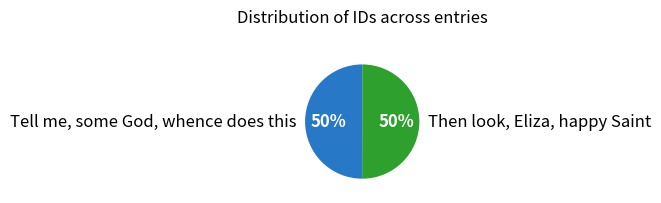

Combined, do Then look, Eliza, happy Saint and Tell me, some God, whence does this account for over 50%?

Yes